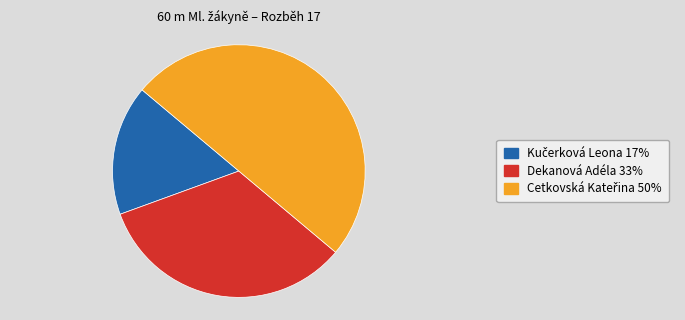

True or false: Dekanová Adéla accounts for 33% of the total.

True